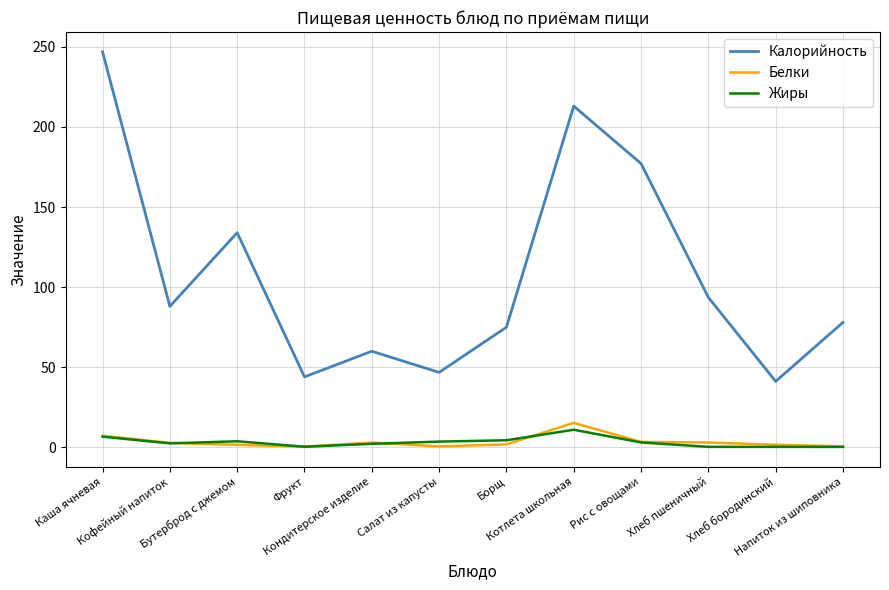

At which category does Калорийность reach its first local valley?

Кофейный напиток